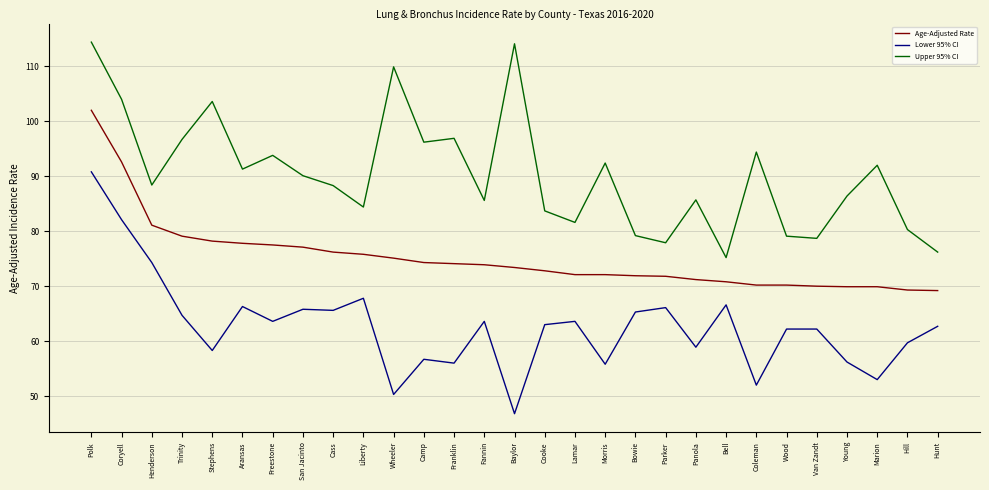

The Upper 95% CI series shows 164.2 at Freestone. True or false?

False